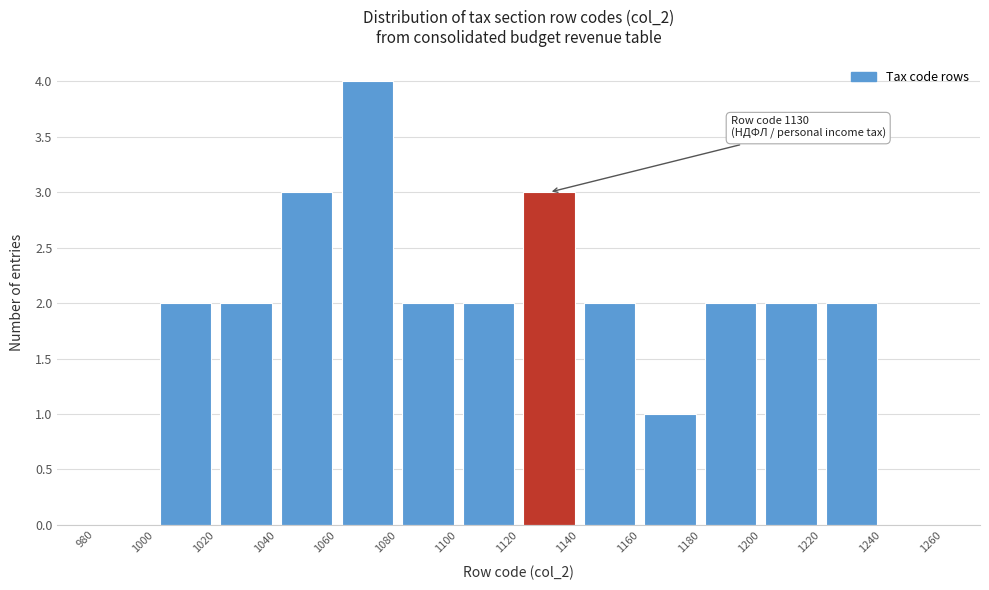

Which range on the x-axis has the tallest bar?

1060 to 1080